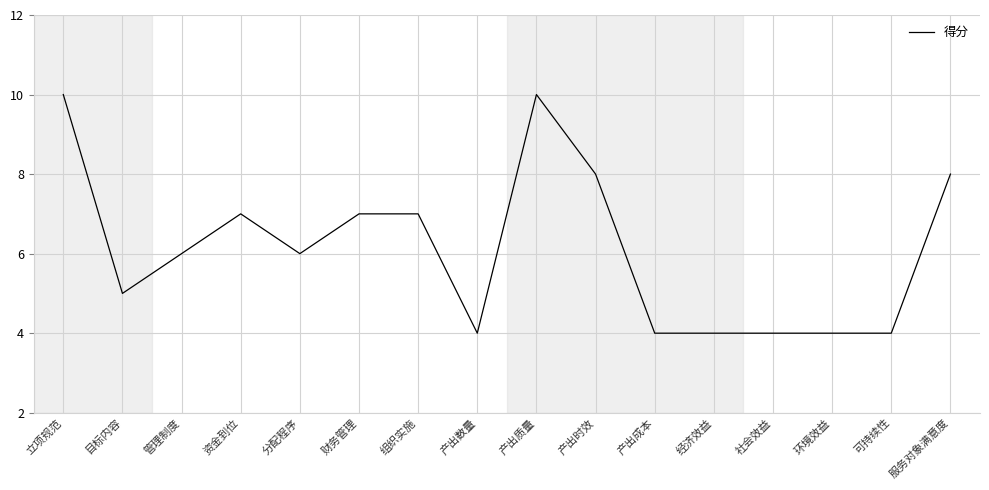

At which category does the data reach its first local peak?

资金到位